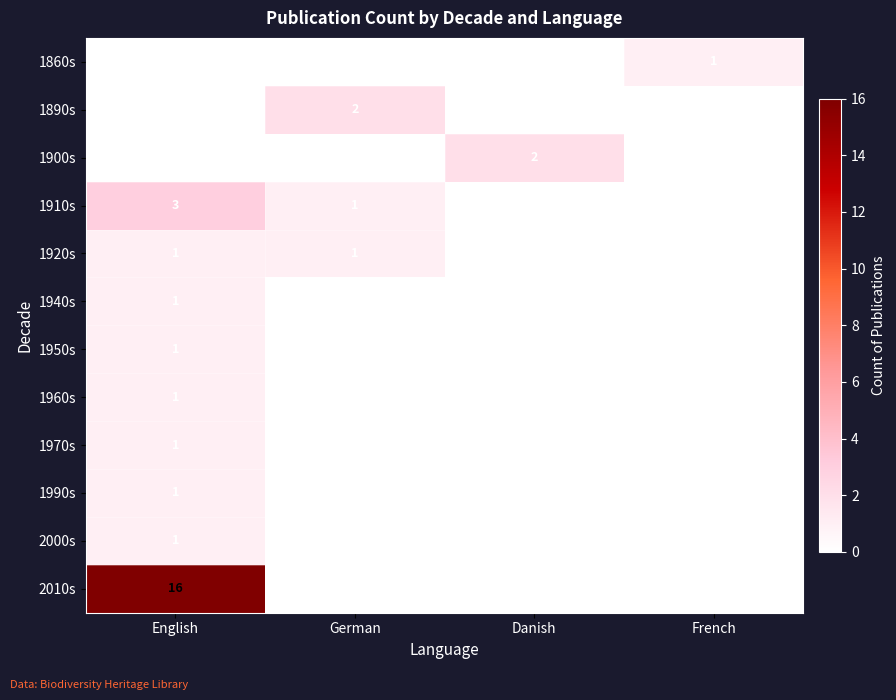

The 1910s series shows 2 at German. True or false?

False